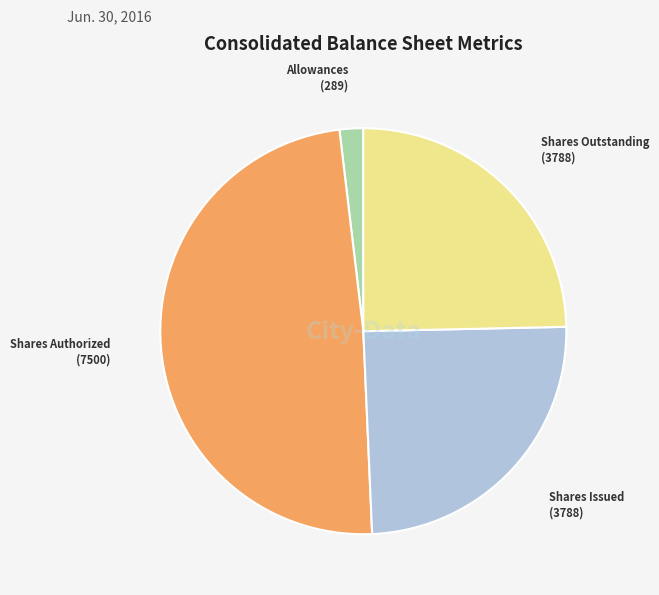

Which category has the smallest portion of the pie?

Allowances